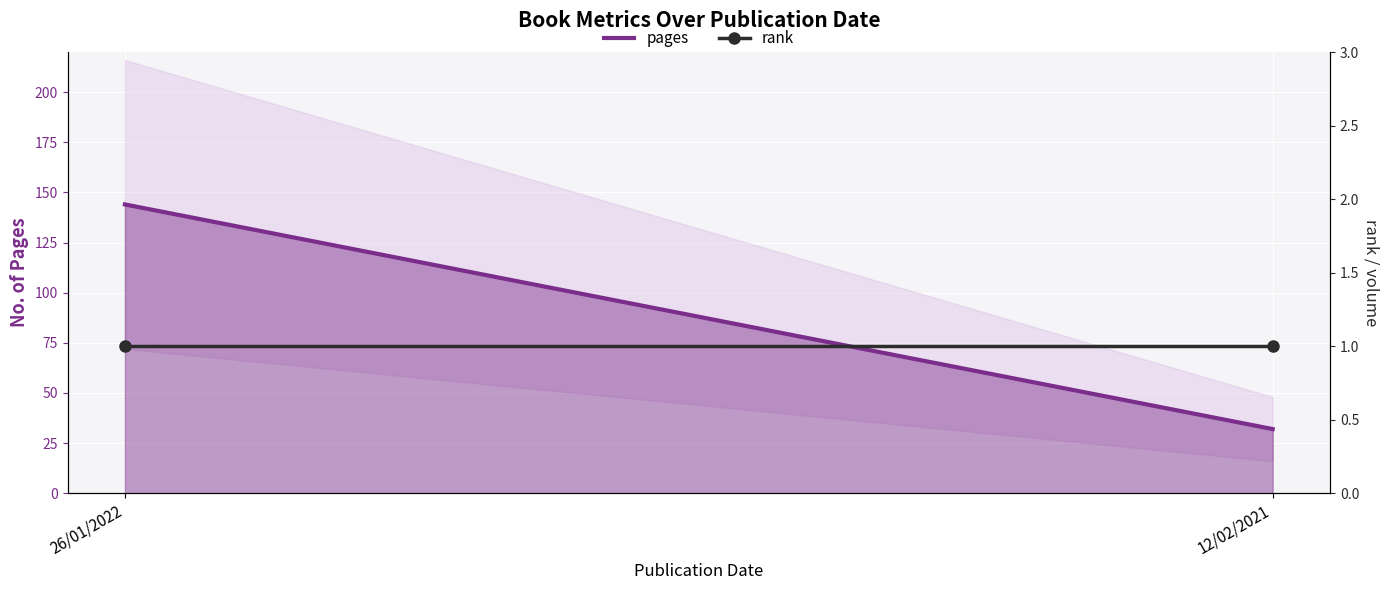

What is the difference between the pages values at 26/01/2022 and 12/02/2021?

112